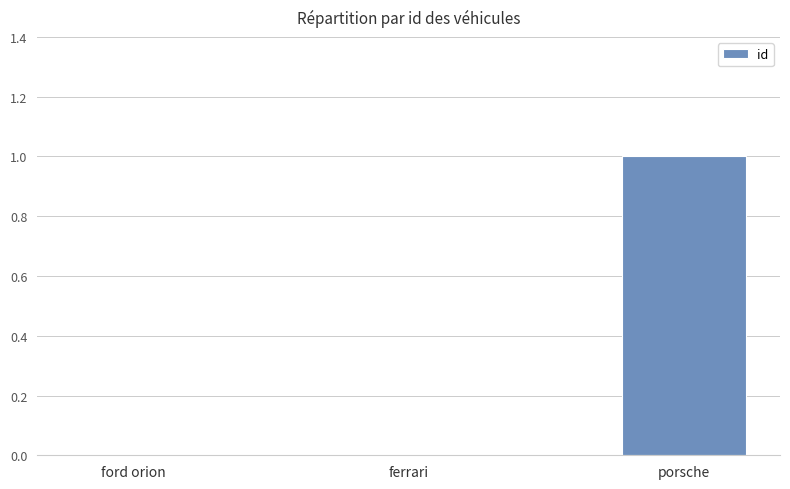

At which category does the chart reach its peak across all series?

porsche